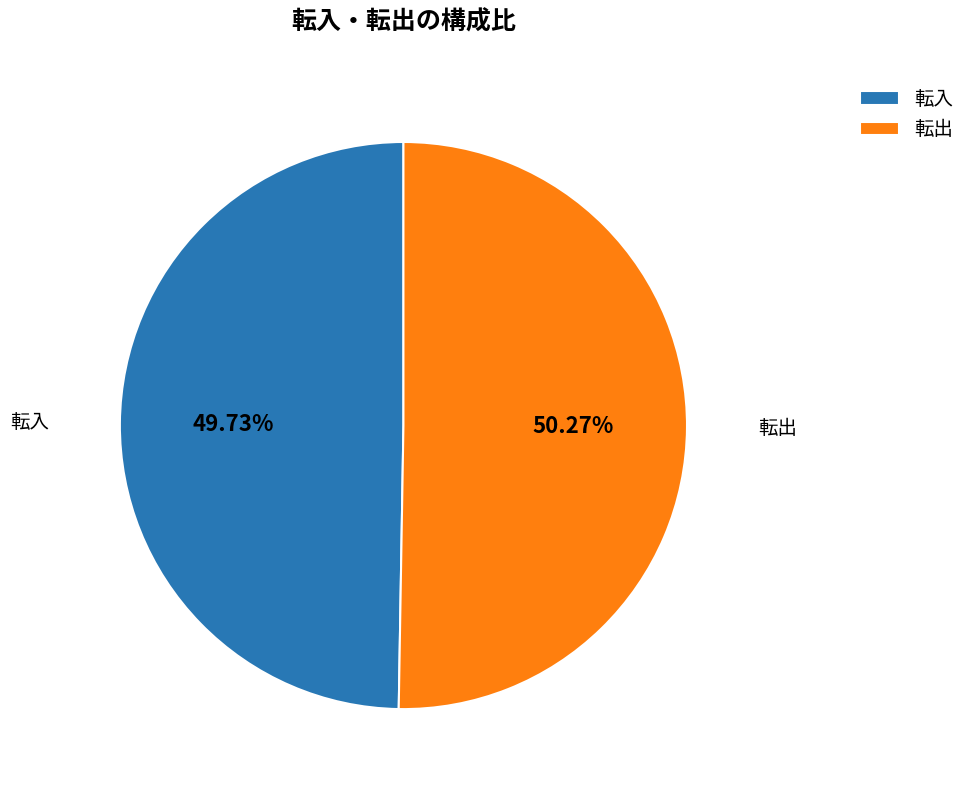

Approximately how many times larger is the value at 転入 compared to 転出?

1.0